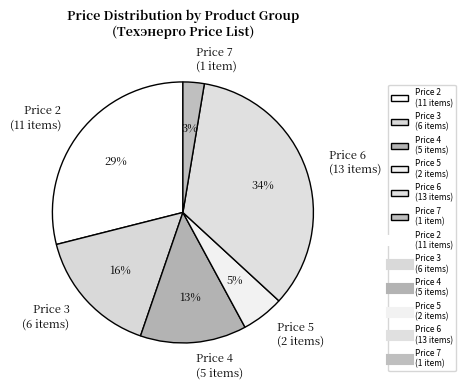

Between Price 3 (6 items) and Price 5 (2 items), which is larger?

Price 3 (6 items)